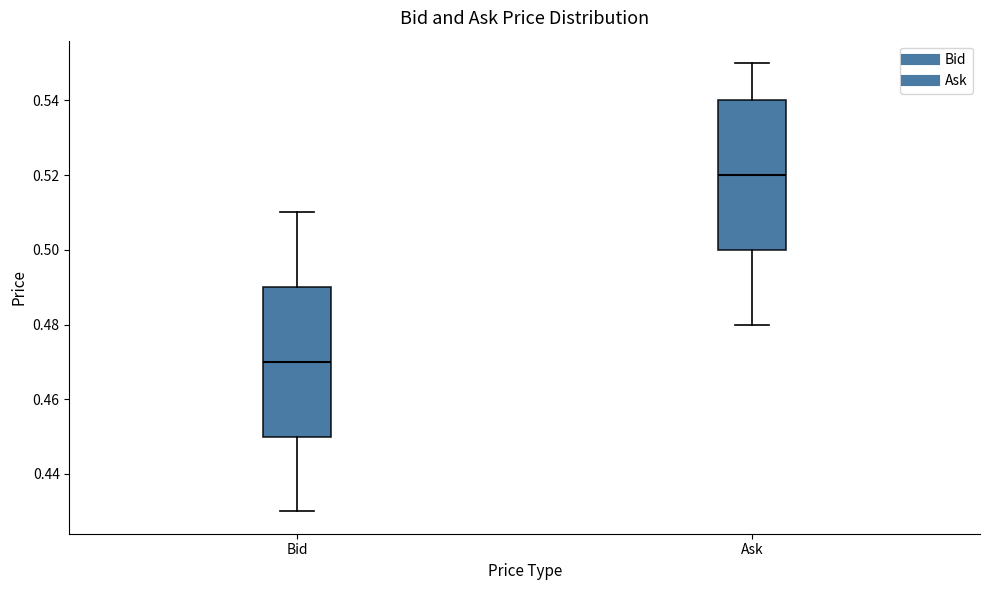

Which box's median line is the highest?

Ask